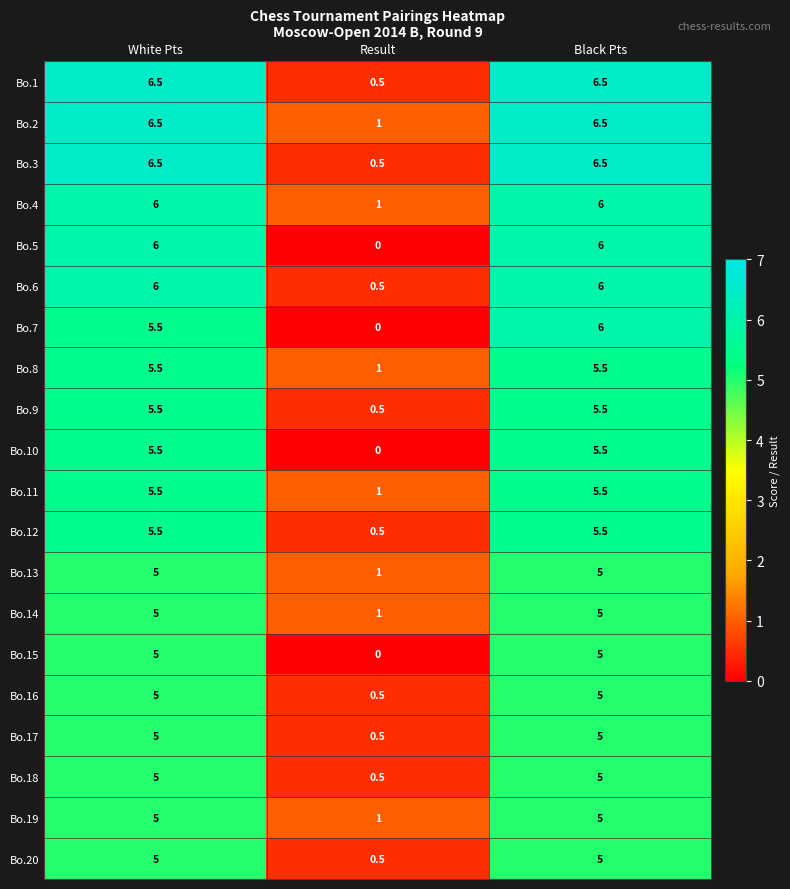

What is the difference between the Bo.4 values at Black Pts and Result?

5.0